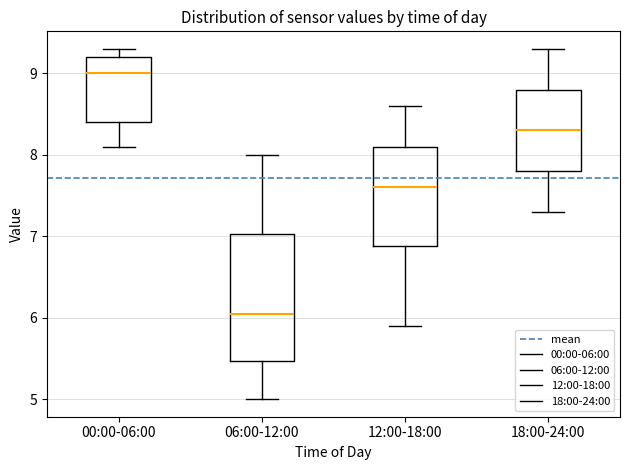

Reading left to right, read every box against the y-axis: the position of its median line, the range the box covers, and the ends of its whiskers. The values are not printed on the chart, so give them approximately, as read against the axis.

00:00-06:00: median 9.0, box 8.4 to 9.2, whiskers 8.1 to 9.3
06:00-12:00: median 6.1, box 5.5 to 7.0, whiskers 5.0 to 8.0
12:00-18:00: median 7.6, box 6.9 to 8.1, whiskers 5.9 to 8.6
18:00-24:00: median 8.3, box 7.8 to 8.8, whiskers 7.3 to 9.3